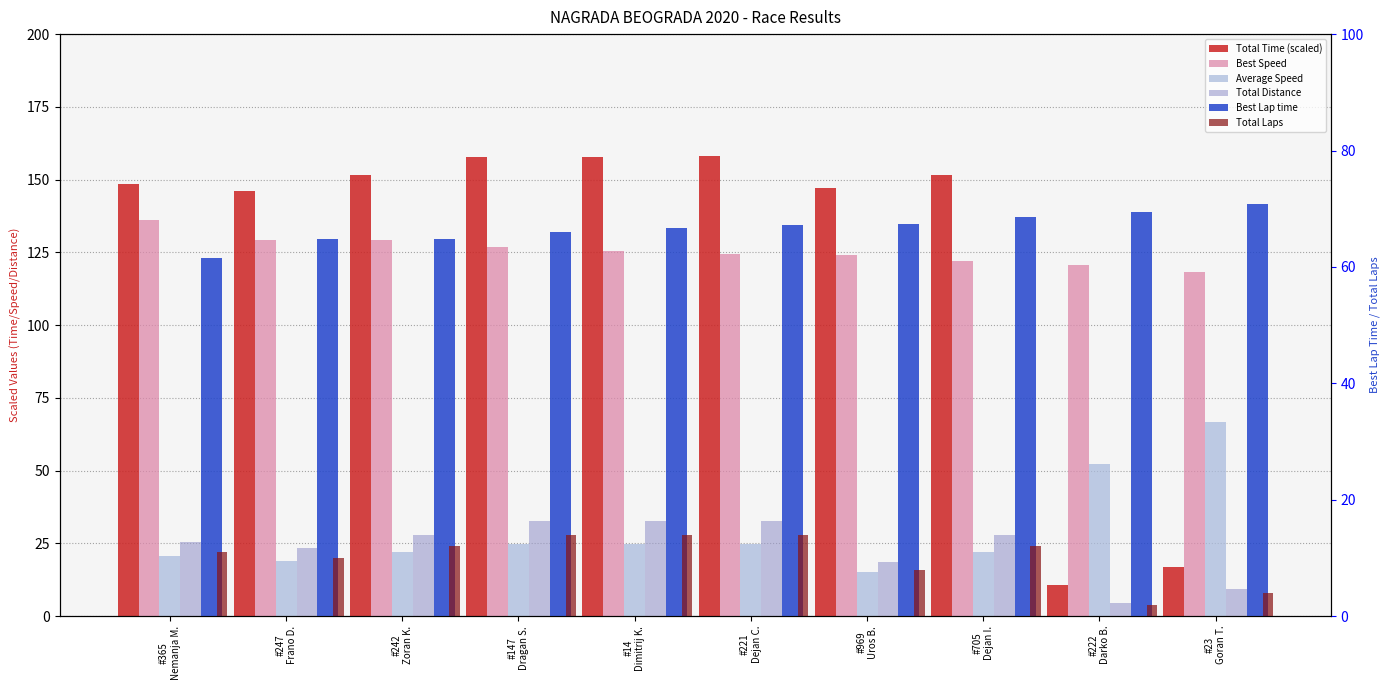

What are all the series names shown in the legend?

Total Time (scaled), Best Speed, Average Speed, Total Distance, Best Lap time, Total Laps